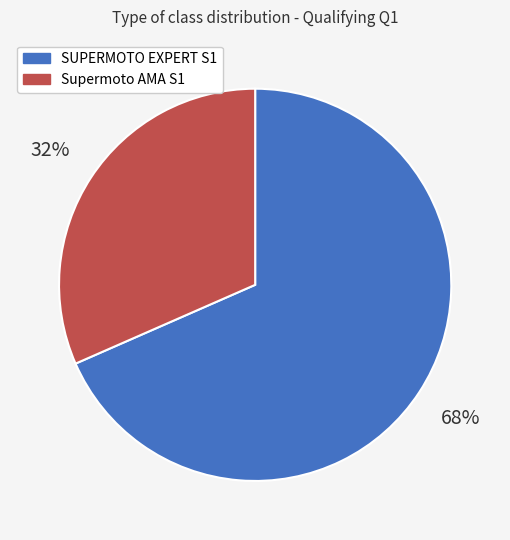

What is the smallest slice in the pie chart?

Supermoto AMA S1